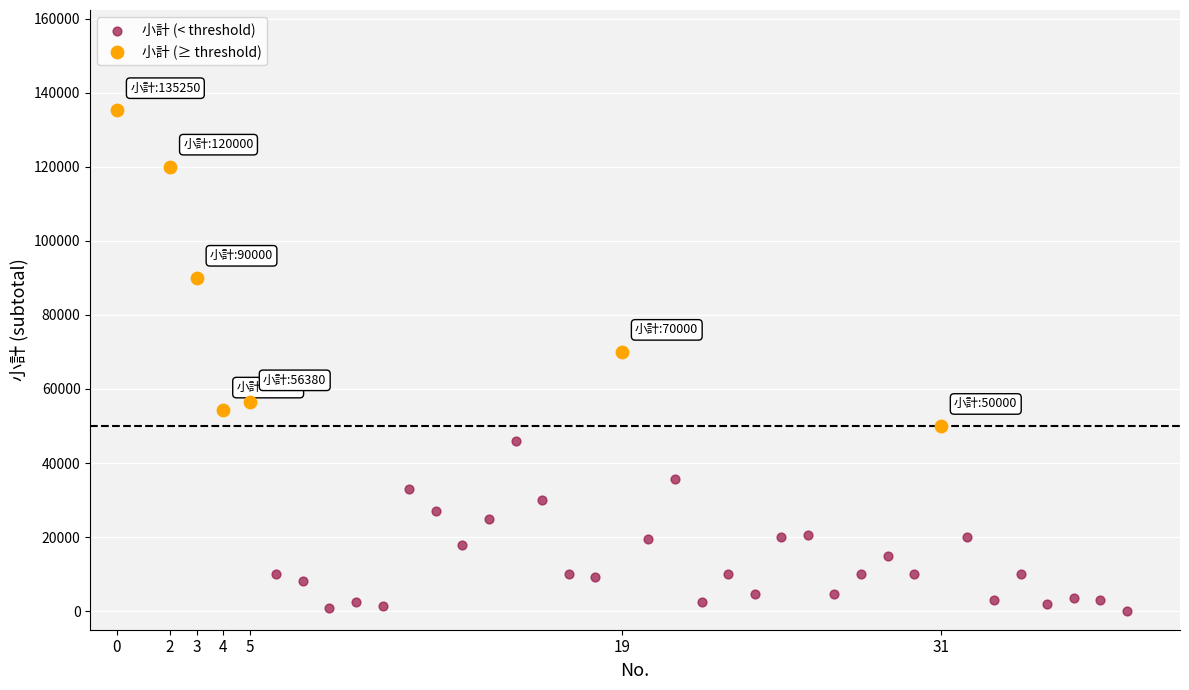

What are all the series names shown in the legend?

小計 (< threshold), 小計 (≥ threshold)